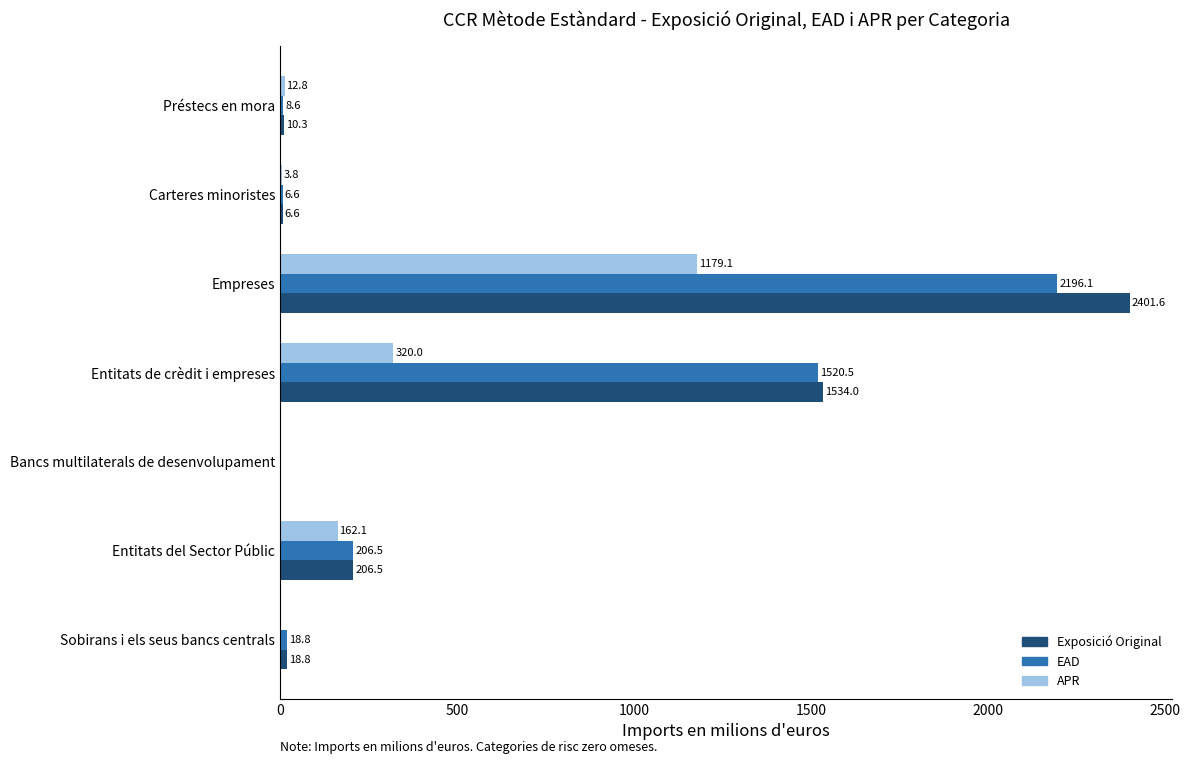

At which label does EAD reach its peak?

Empreses